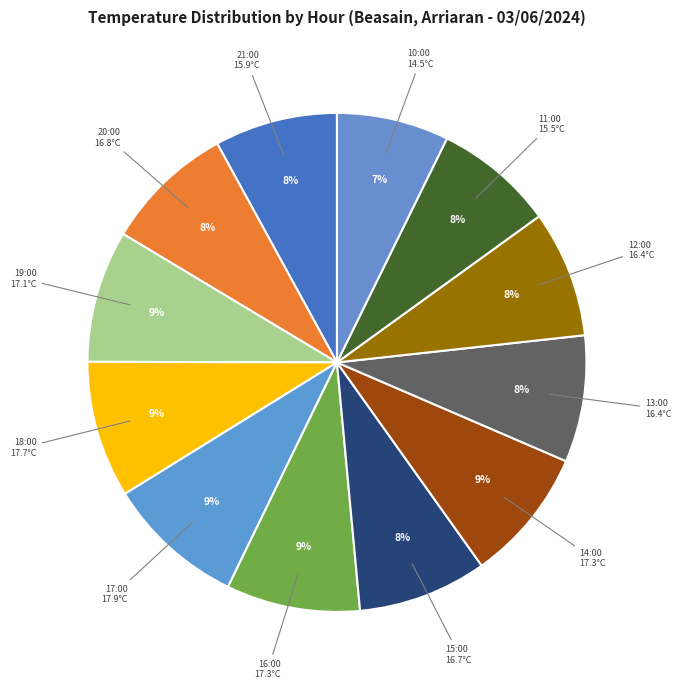

To the nearest percent, what percentage of the pie is 15:00?

8%